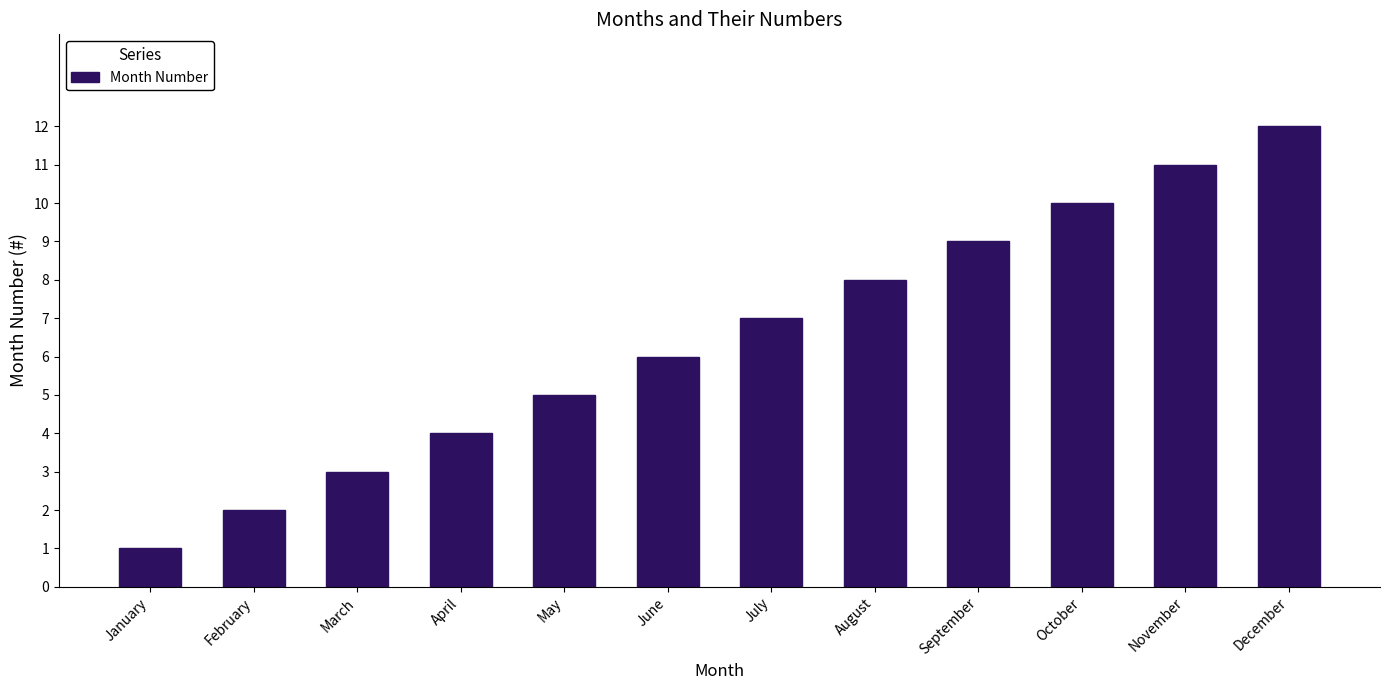

What is the value of the 9th bar from the left?

9